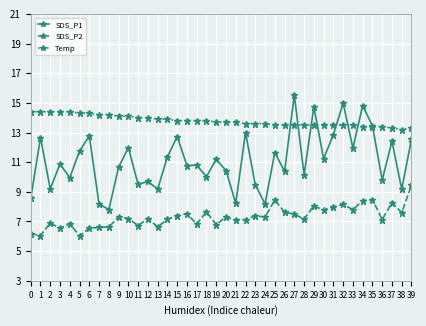

At which label does SDS_P2 first exceed 7?

9